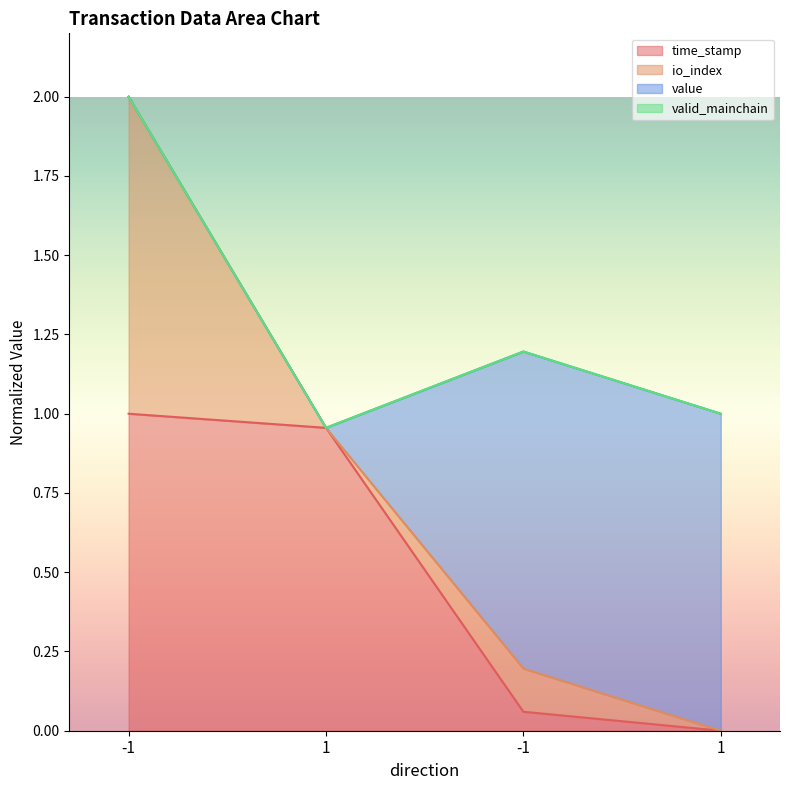

Which has a higher value, 1 or -1?

-1